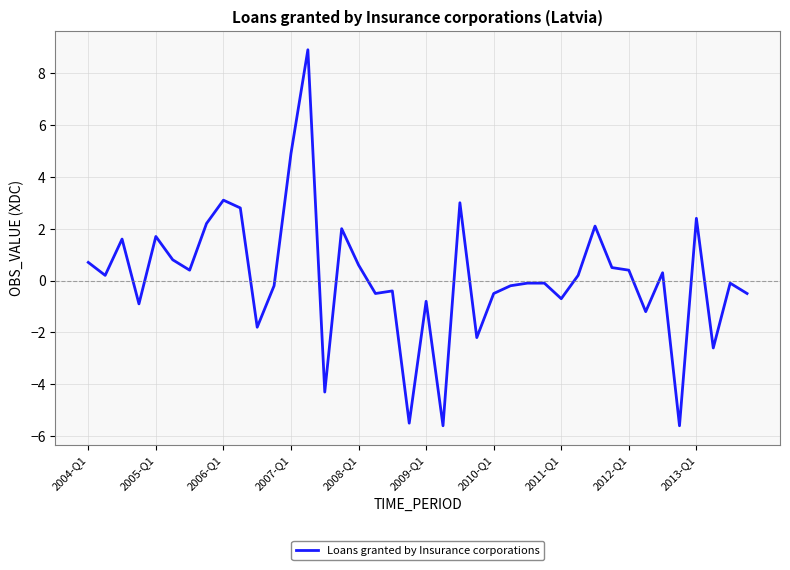

What is the sum of all values?

5.0